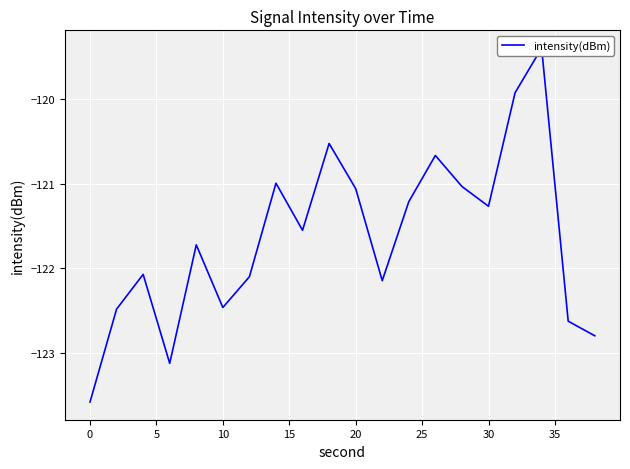

How many data points does each series have?

20